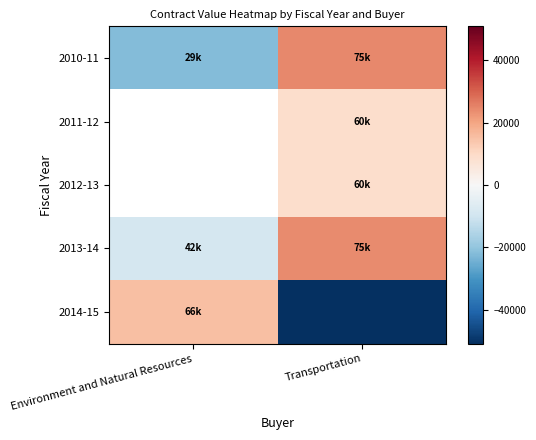

At which category is the sum across all series the highest?

Transportation